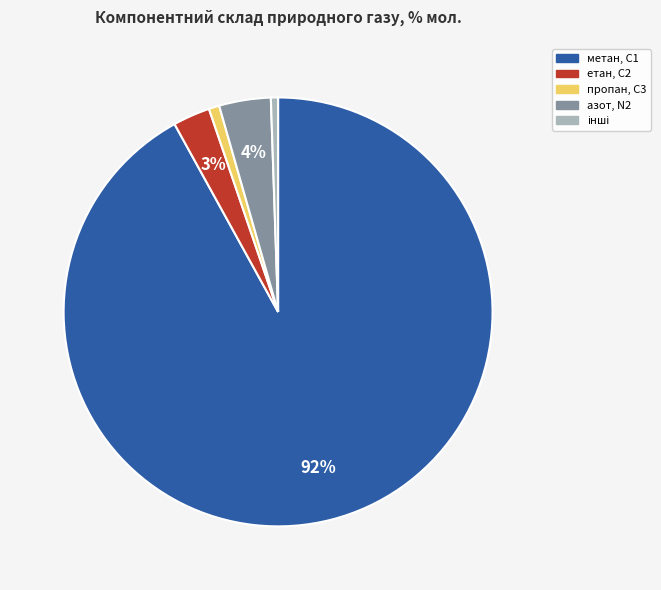

To the nearest percent, what is the average slice percentage?

20%